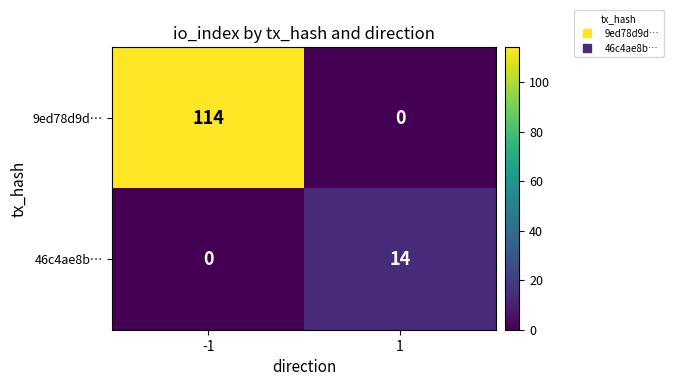

What is the spread (max minus min) of values at -1?

114